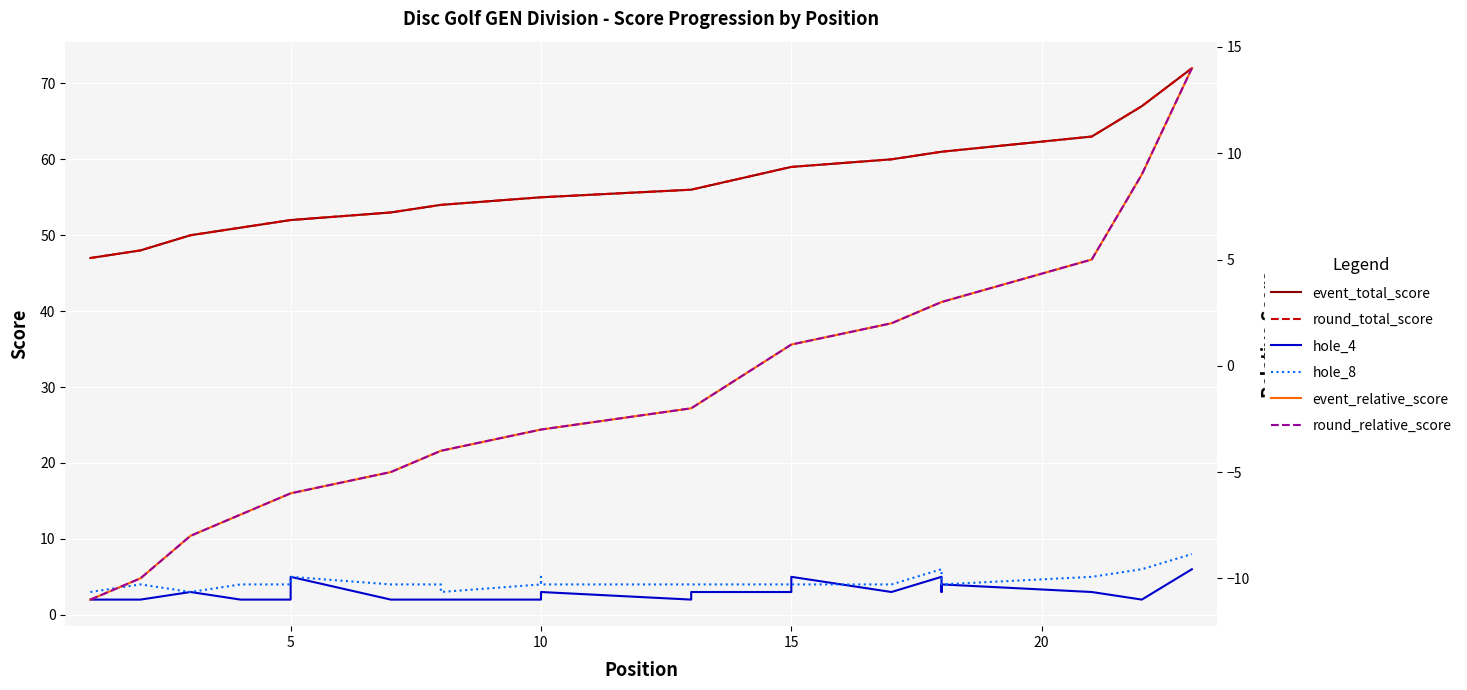

At how many categories does at least one series exceed 27?

23